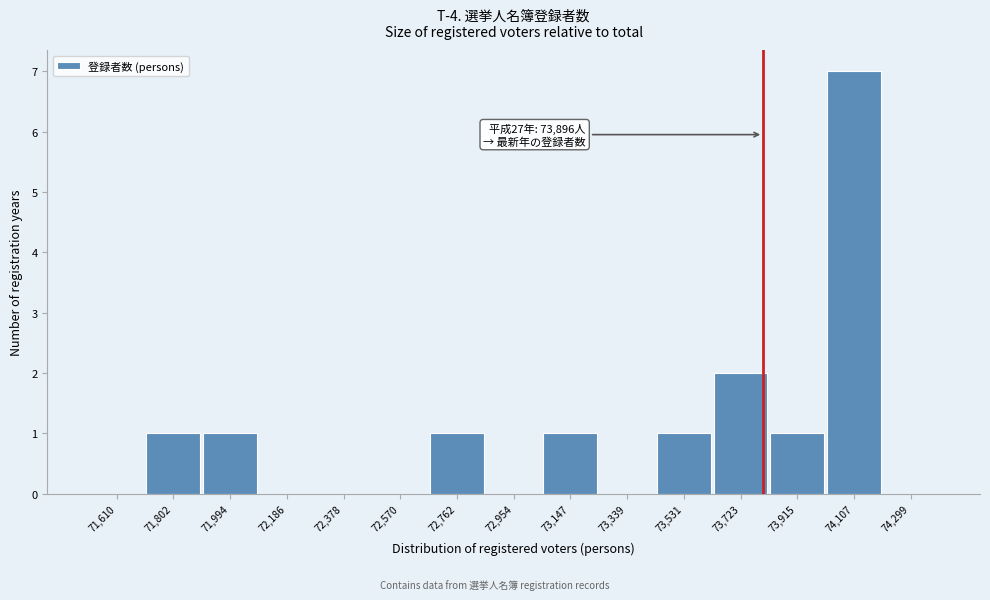

Reading left to right, what are all the values shown in this chart?

71,610=0	71,802=1	71,994=1	72,186=0	72,378=0	72,570=0	72,762=1	72,954=0	73,147=1	73,339=0	73,531=1	73,723=2	73,915=1	74,107=7	74,299=0